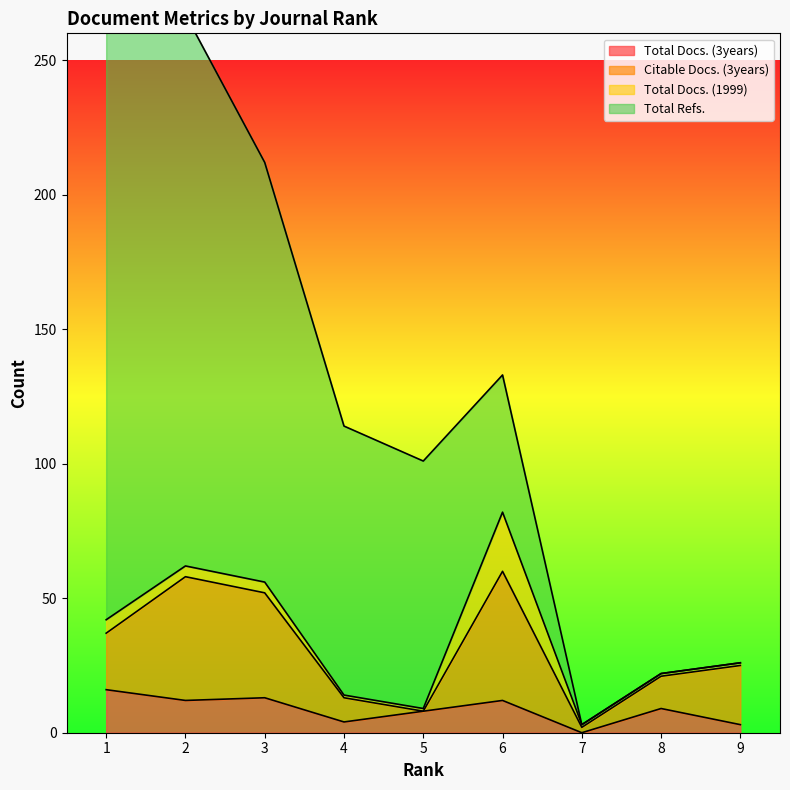

List the labels in order of Citable Docs. (3years) value, largest first.

6, 2, 3, 1, 9, 8, 4, 5, 7